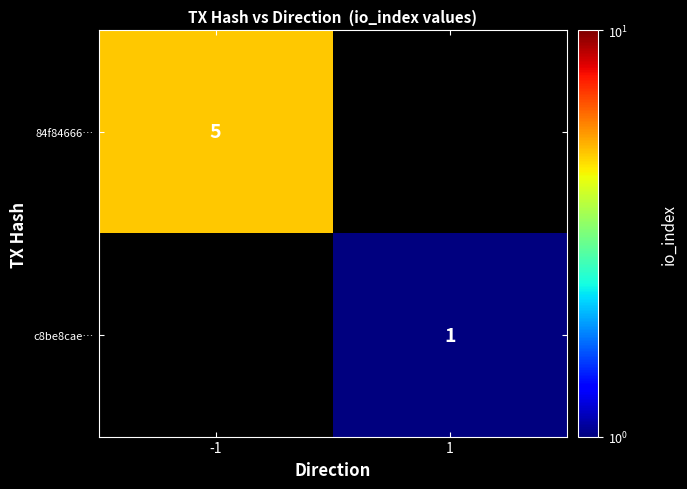

How many data points does each series have?

2